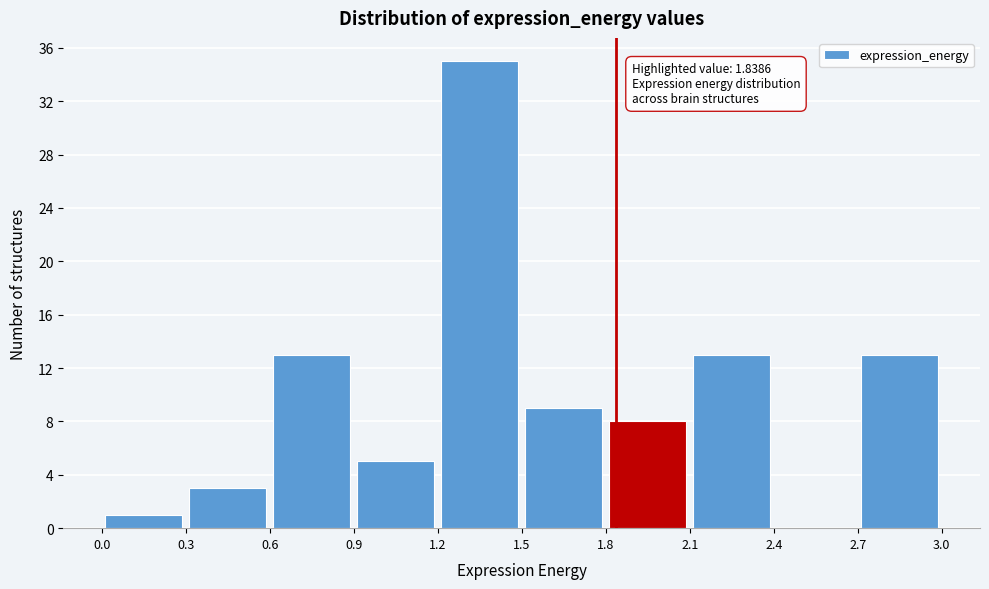

Which range on the x-axis has the tallest bar?

1.2 to 1.5